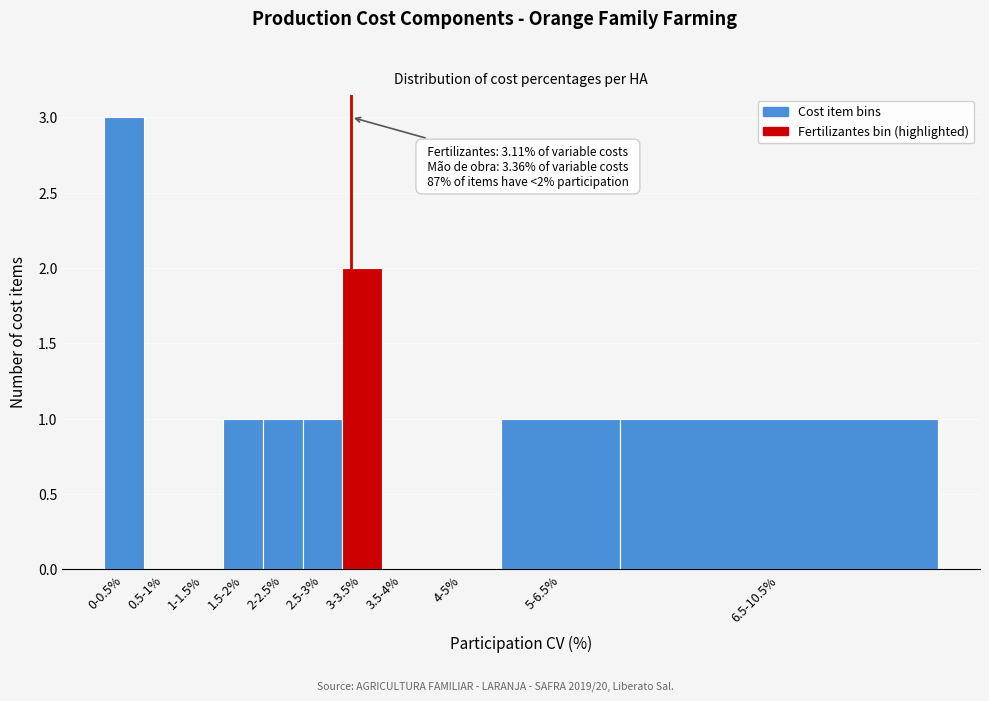

Reading left to right, extract all data points from this chart.

0-0.5%=3	0.5-1%=0	1-1.5%=0	1.5-2%=1	2-2.5%=1	2.5-3%=1	3-3.5%=2	3.5-4%=0	4-5%=0	5-6.5%=1	6.5-10.5%=1